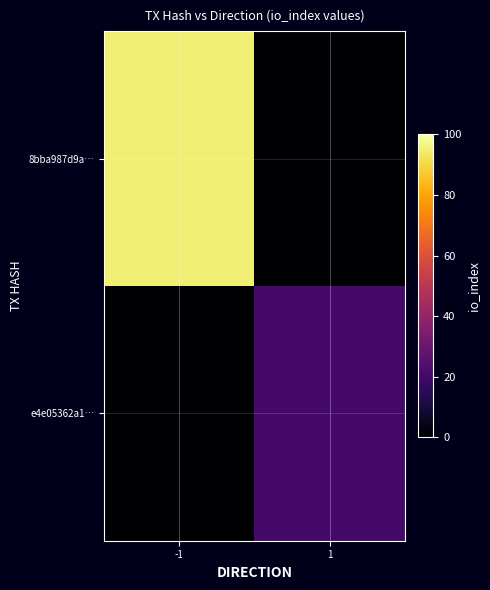

Which series has the largest range (max minus min)?

8bba987d9a…